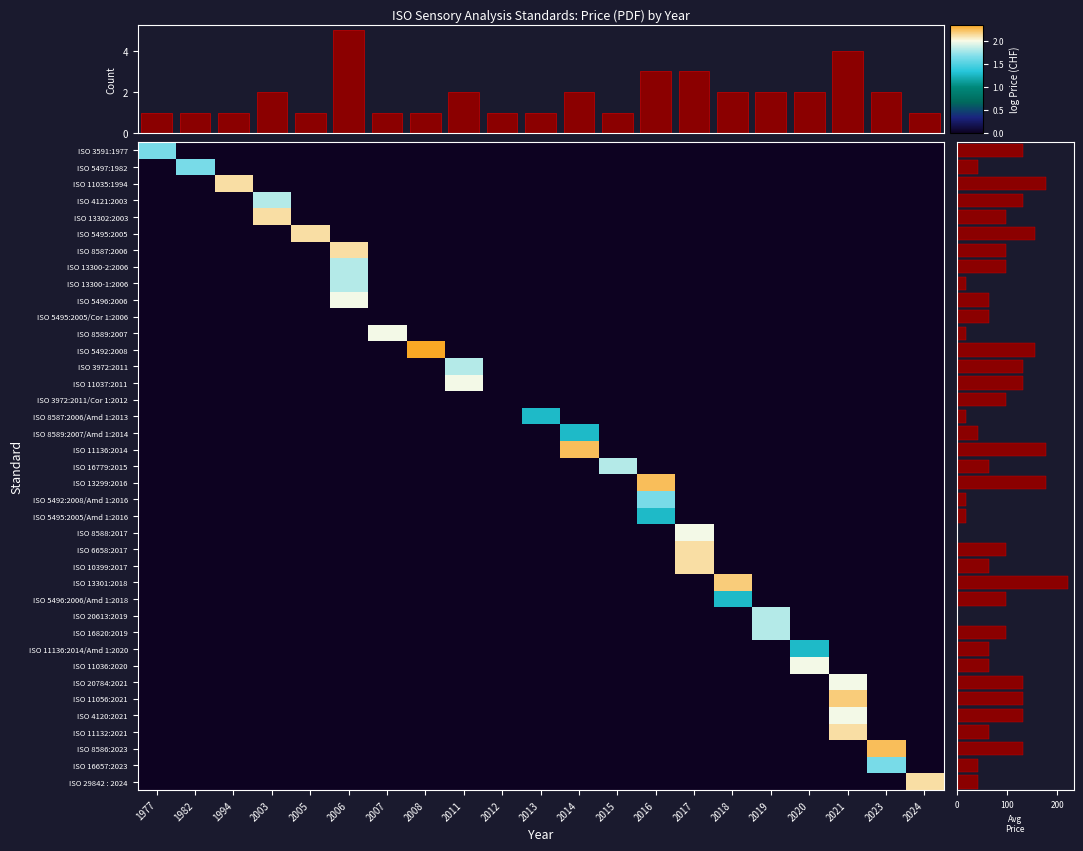

Which category has the lowest value across all series?

1982